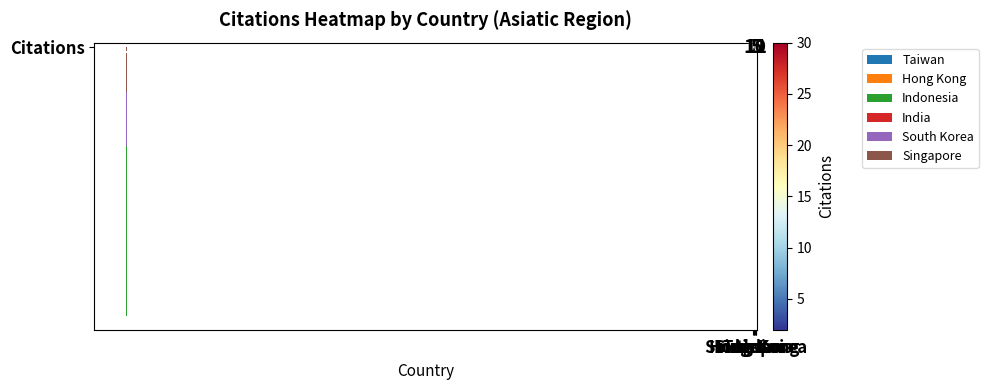

At which label does the data first exceed 11?

Taiwan